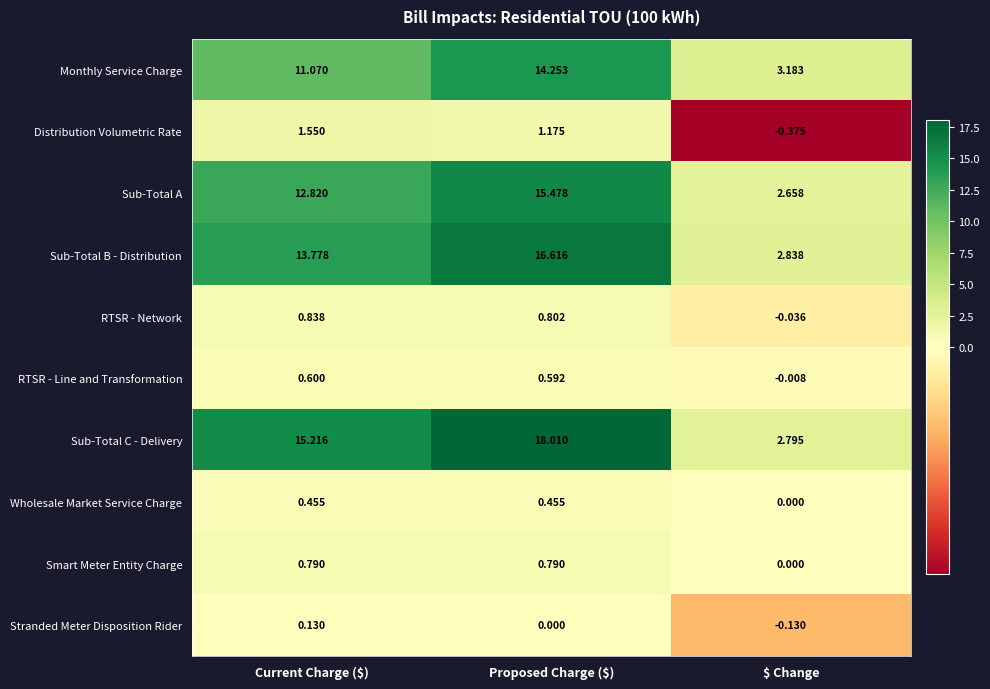

Which category has the highest value in the RTSR - Line and Transformation series?

Current Charge ($)